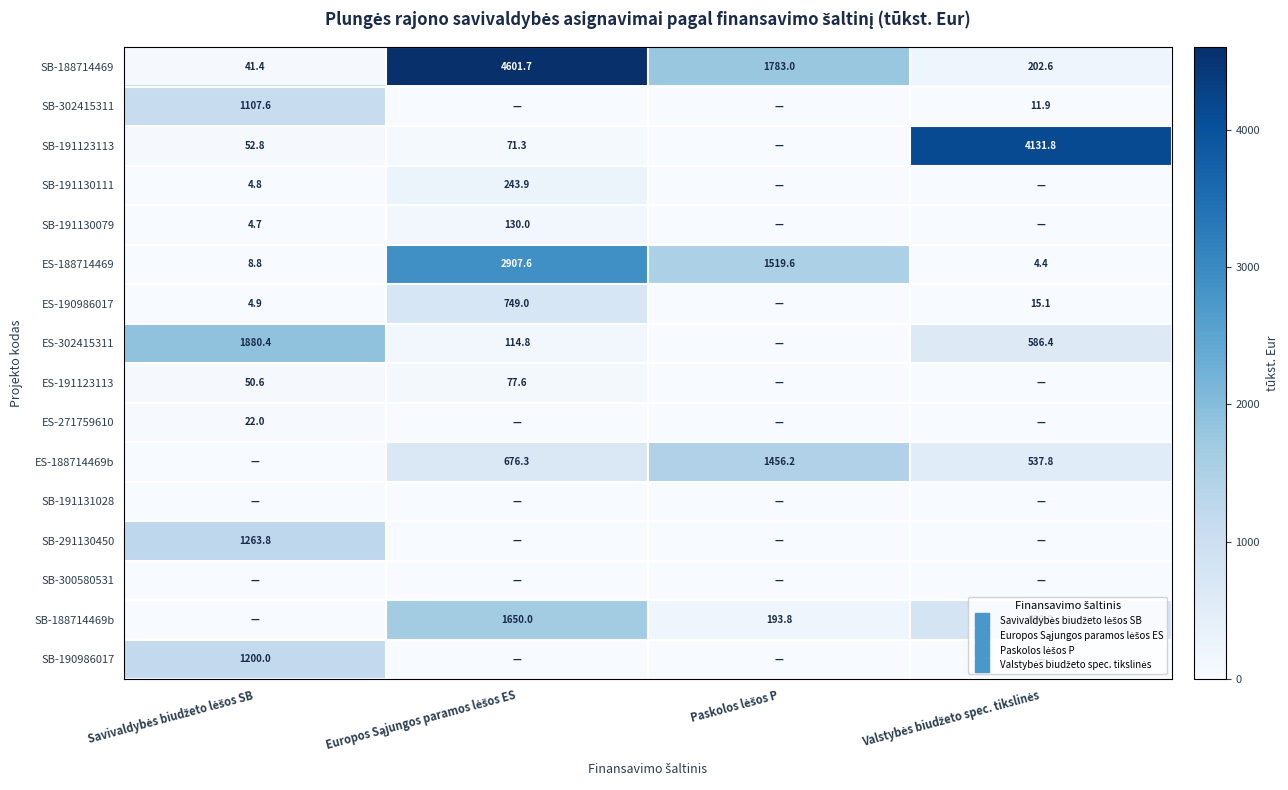

At how many categories does at least one series exceed 3617?

2